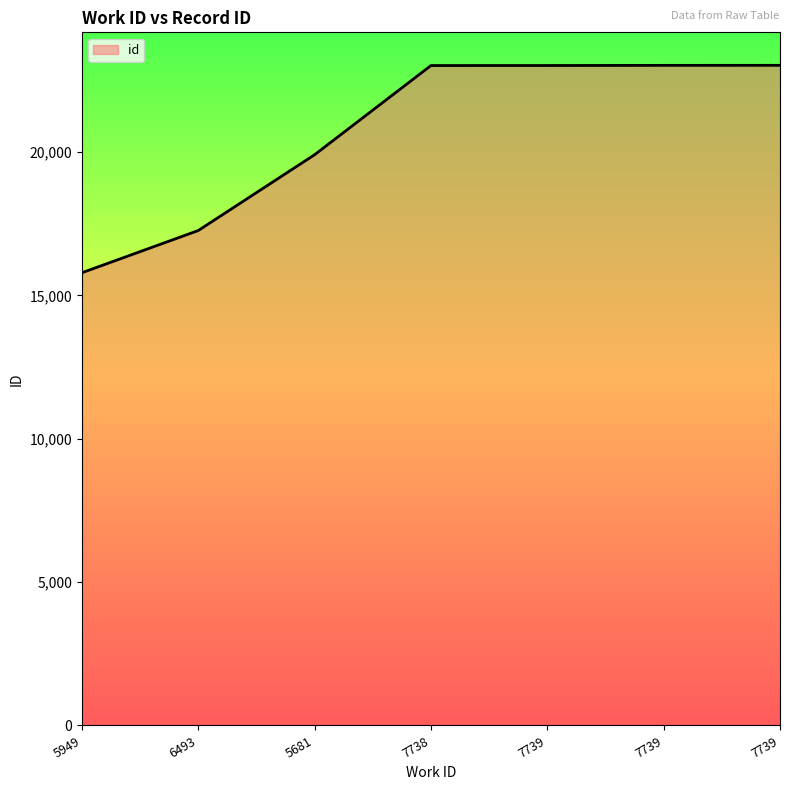

What is the label of the 7th point from the left?

7739